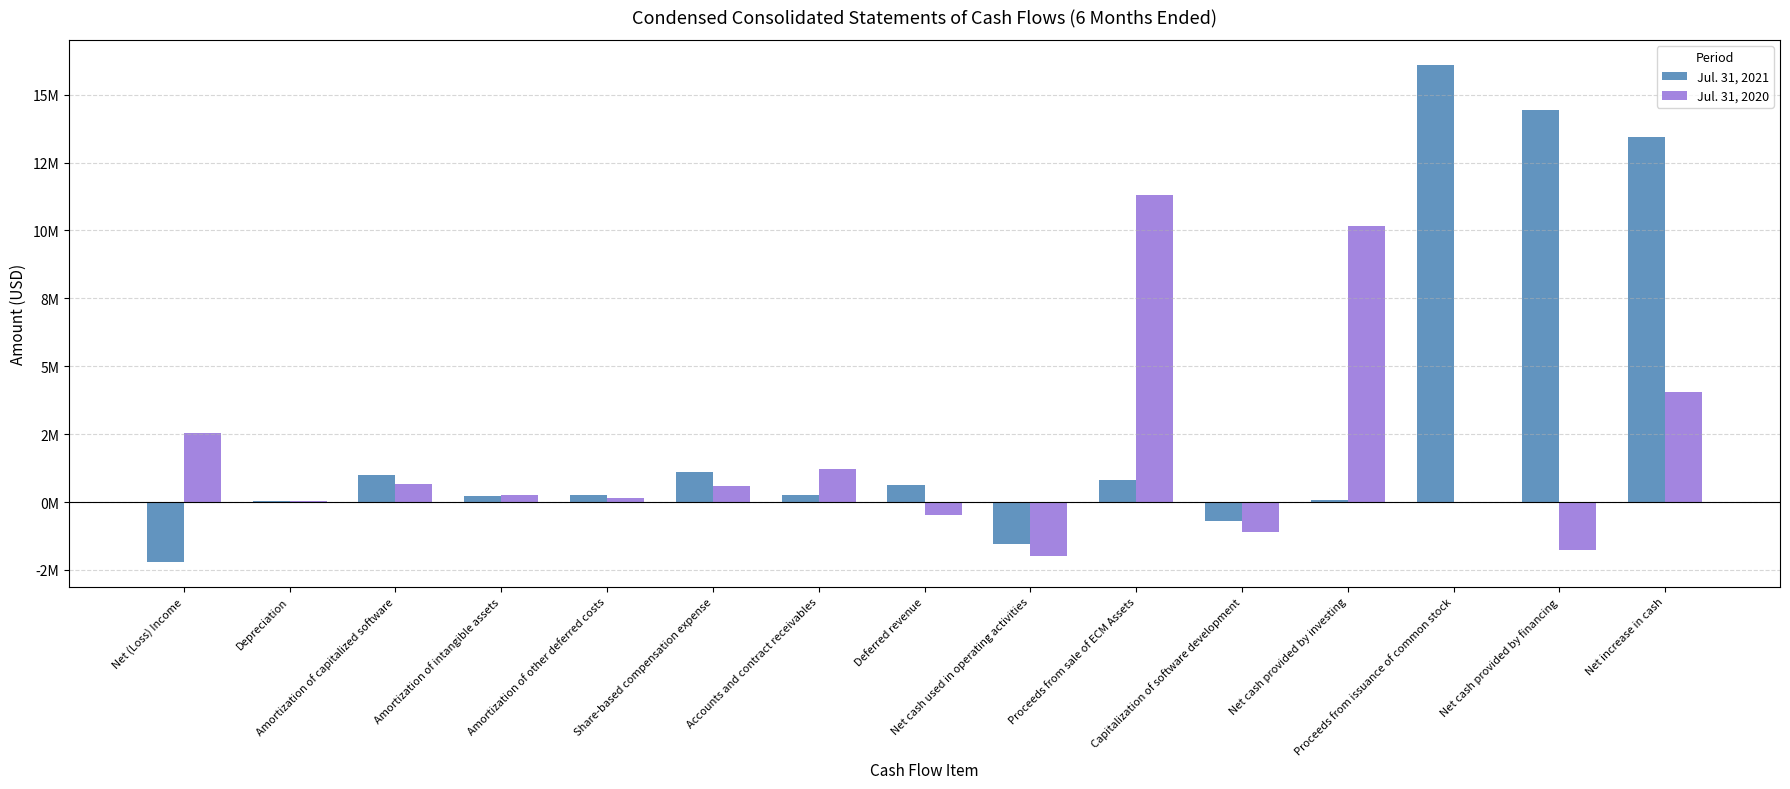

What are all the series names shown in the legend?

Jul. 31, 2021, Jul. 31, 2020